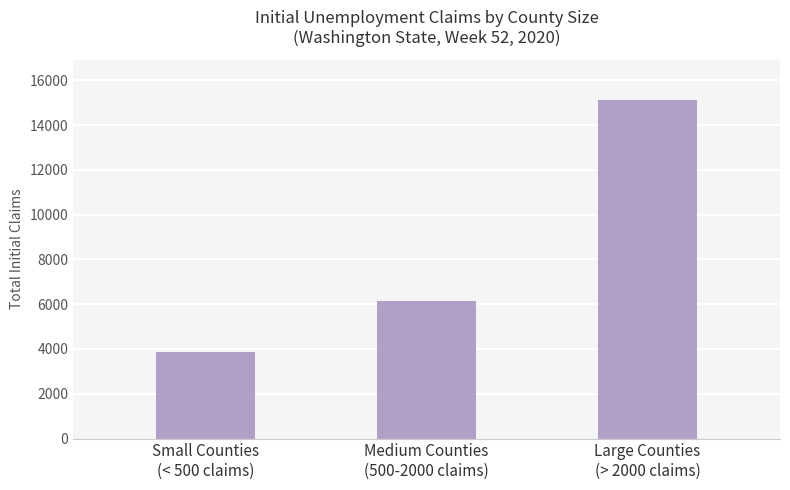

What is the average value?

8383